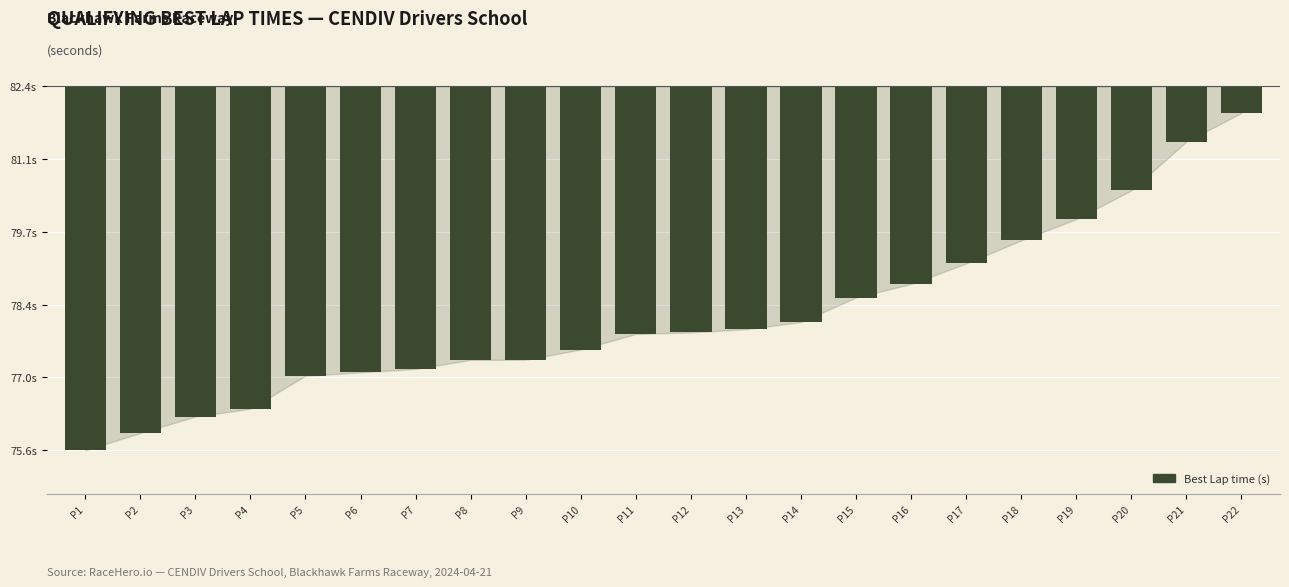

Does the chart contain any negative values?

Yes